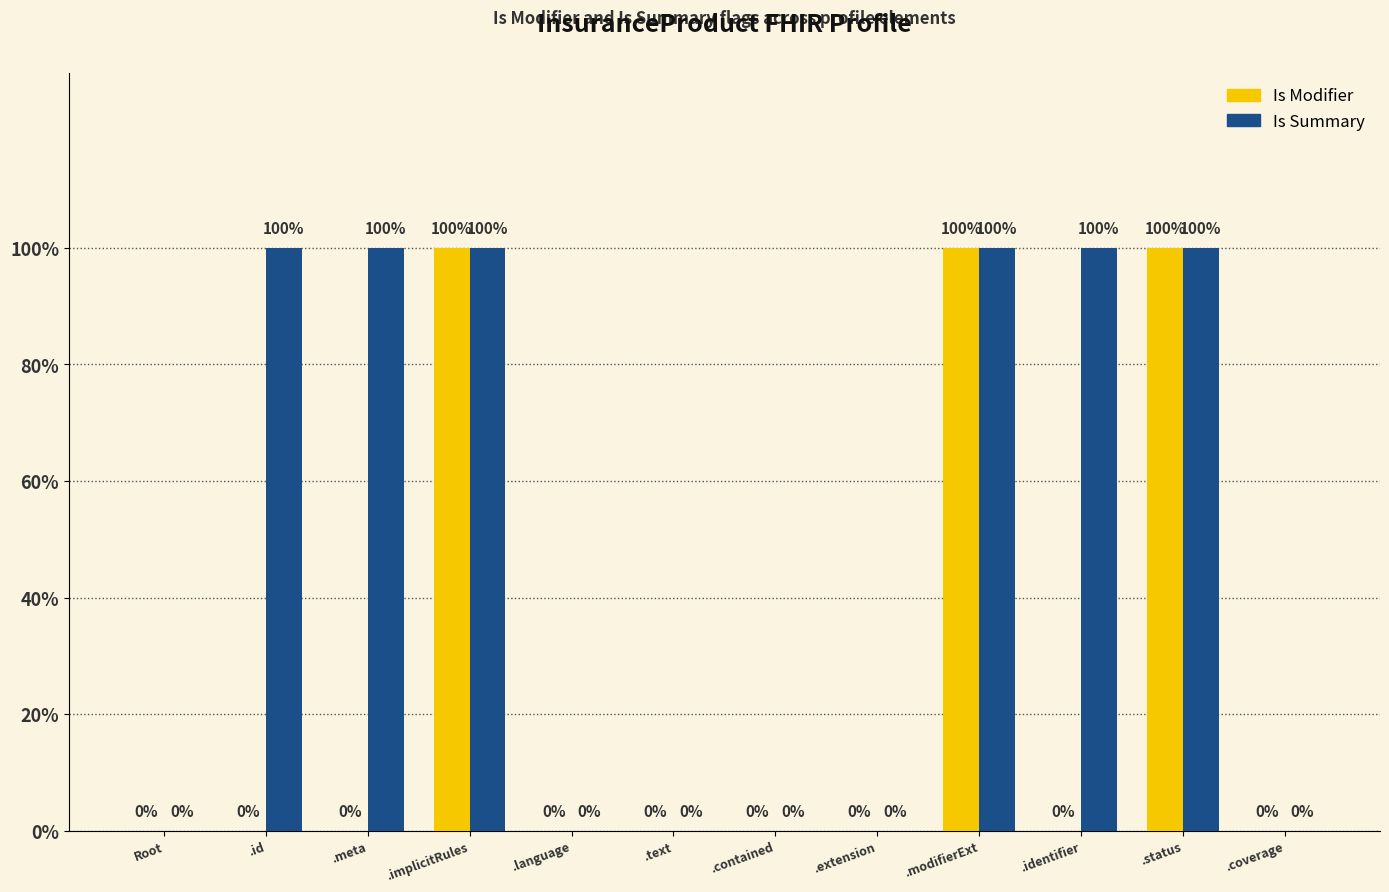

Is it true that Is Modifier equals -1 at .coverage?

False